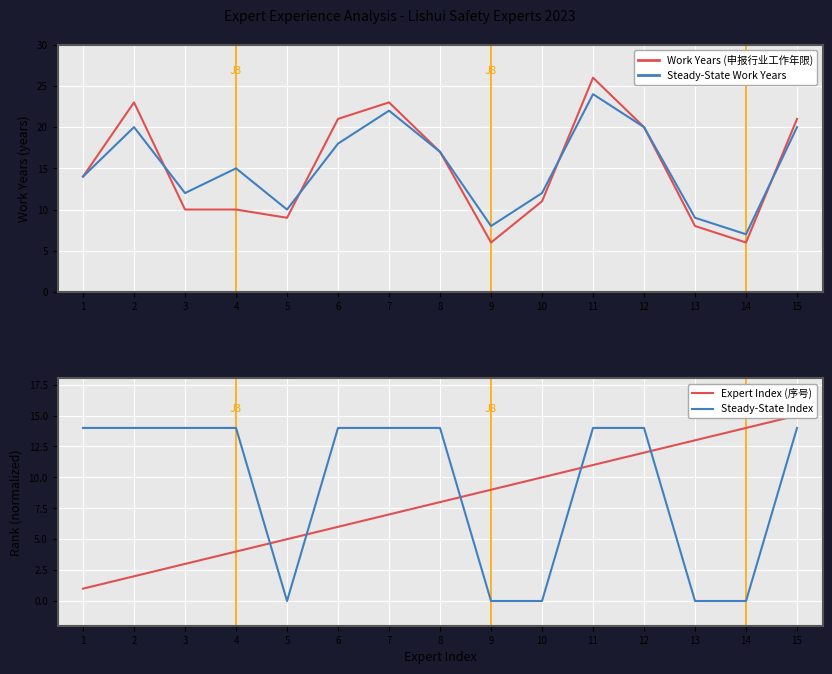

What is the highest value of the Expert Index (序号) series?

15